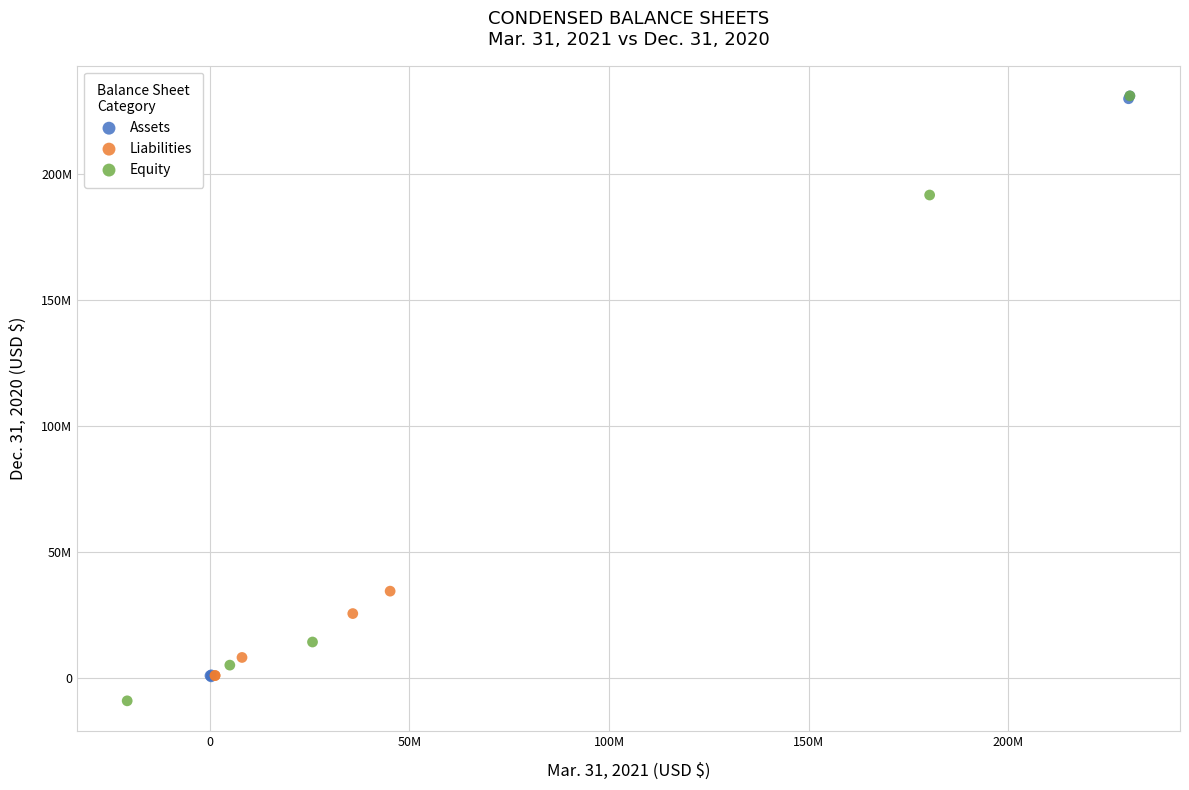

What are all the series names shown in the legend?

Assets, Liabilities, Equity